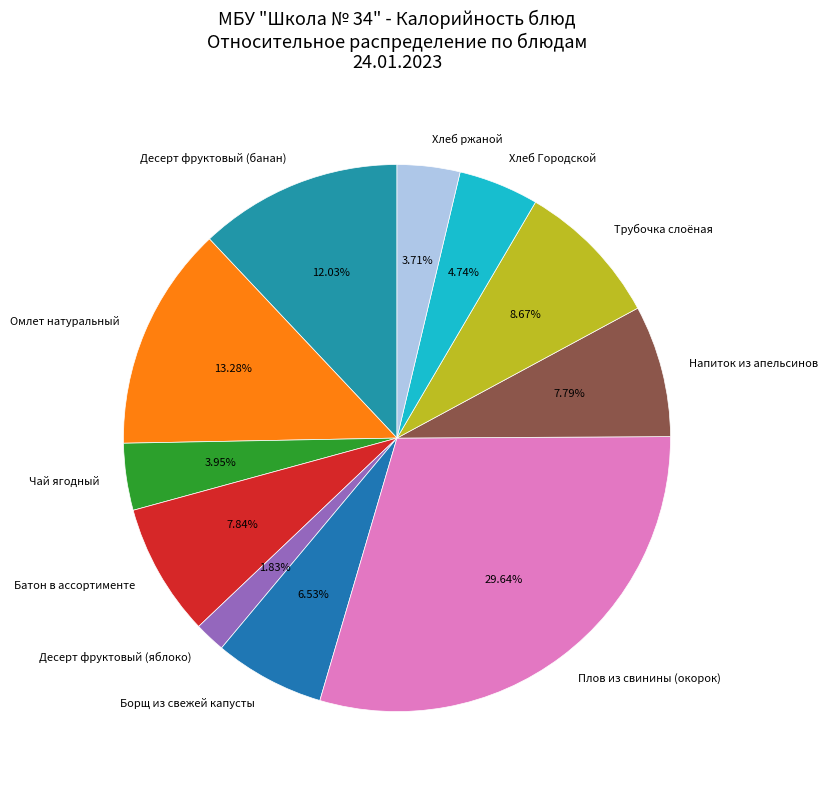

How many slices are in this pie chart?

11